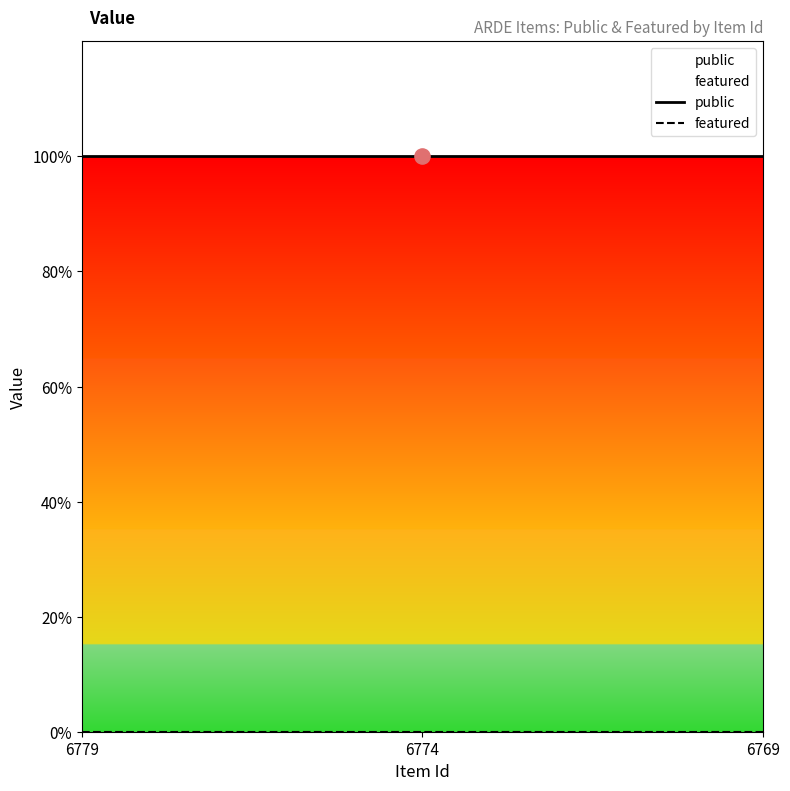

At which category is the sum across all series the highest?

6779